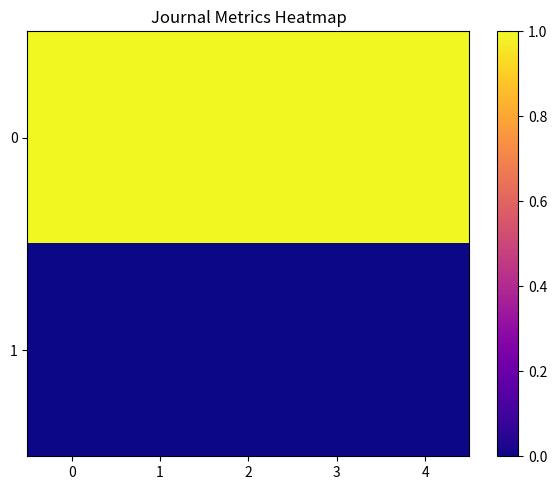

Reading right to left, extract all data points from this chart.

0: 4=1	3=1	2=1	1=1	0=1
1: 4=0	3=0	2=0	1=0	0=0